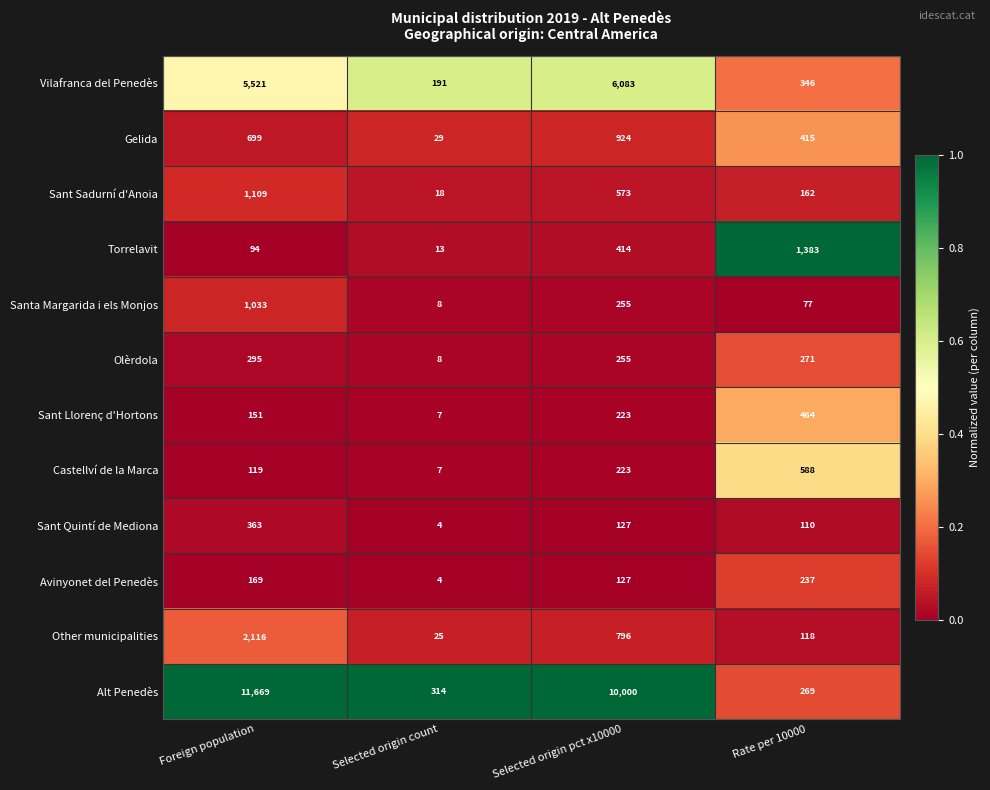

Is the value of Sant Sadurní d'Anoia at Rate per 10000 greater than the value of Olèrdola at Rate per 10000?

No